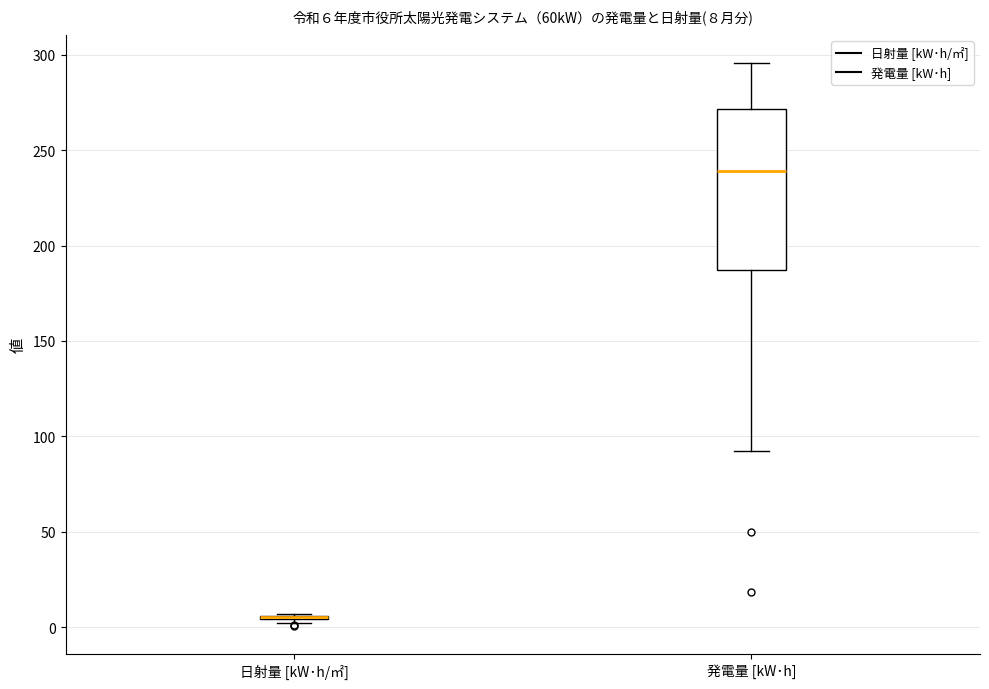

Comparing the boxes themselves (not the whiskers), which one is the tallest?

発電量 [kW･h]